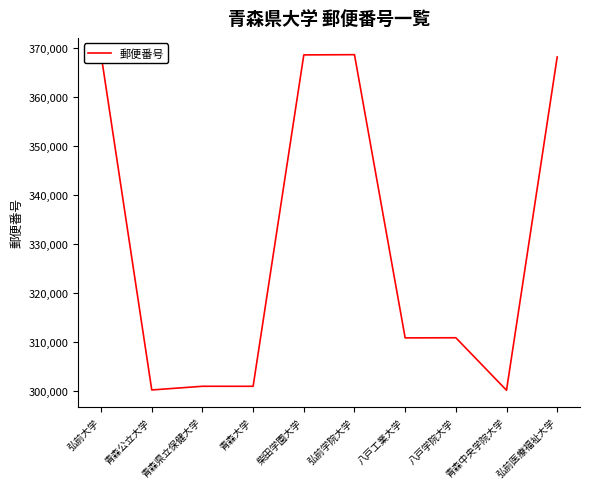

True or false: the data shows 368577 at 弘前学院大学.

True